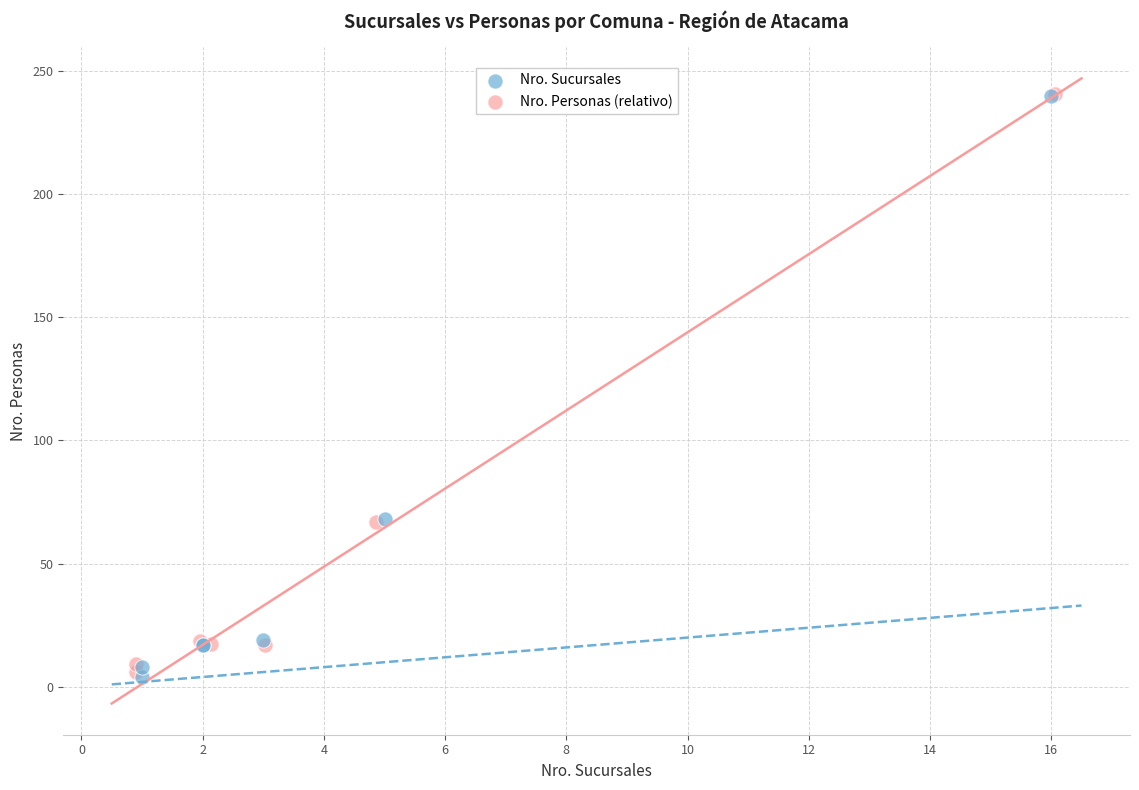

Which series has the largest Y range (max minus min)?

Nro. Sucursales